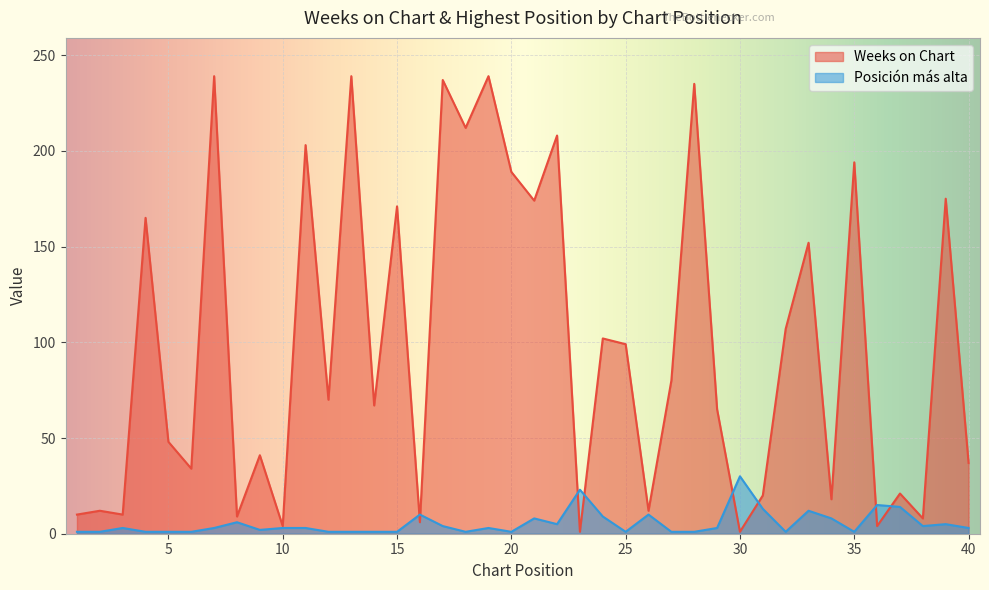

What is the total value across all series at 27?

81